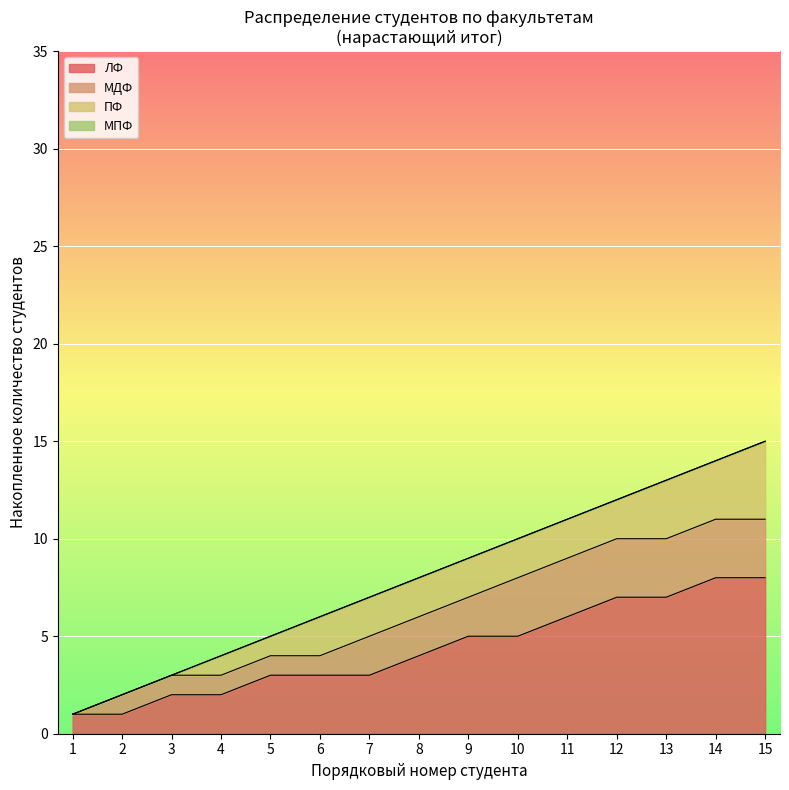

True or false: ПФ and ЛФ cross at least once.

False